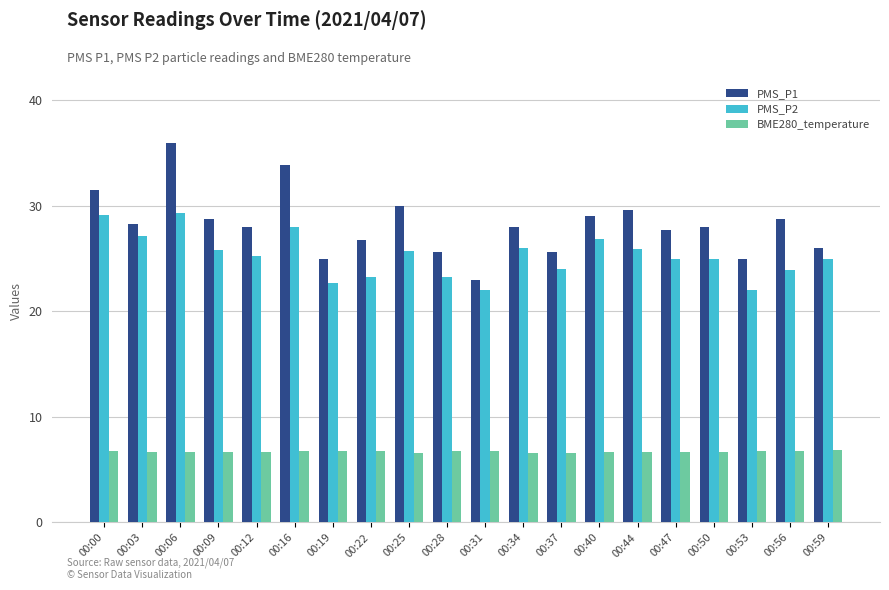

What is the smallest value displayed?

6.6